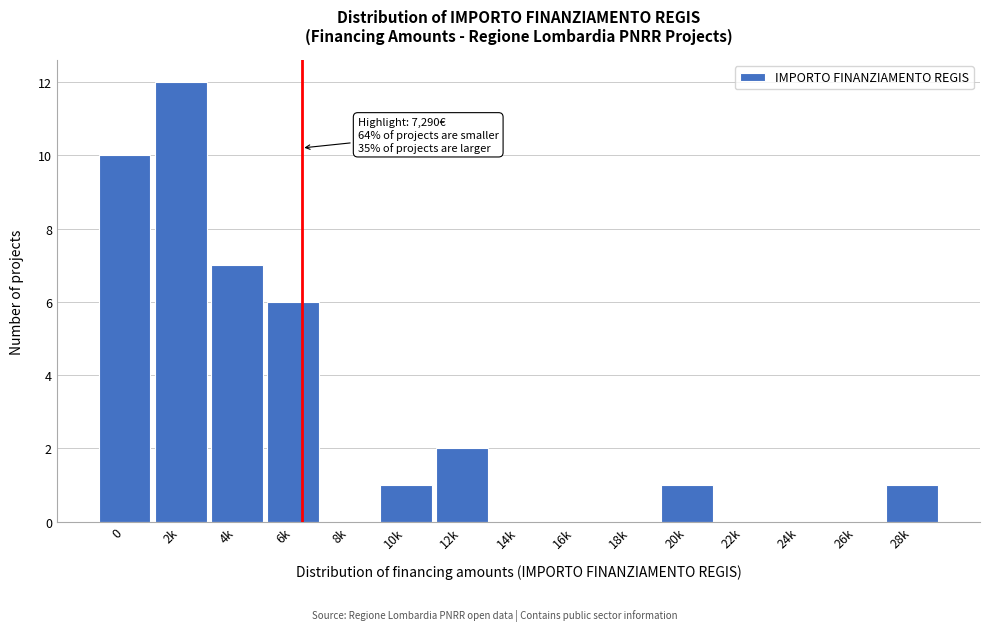

Reading left to right, extract all data points from this chart.

0=10	2k=12	4k=7	6k=6	8k=0	10k=1	12k=2	14k=0	16k=0	18k=0	20k=1	22k=0	24k=0	26k=0	28k=1